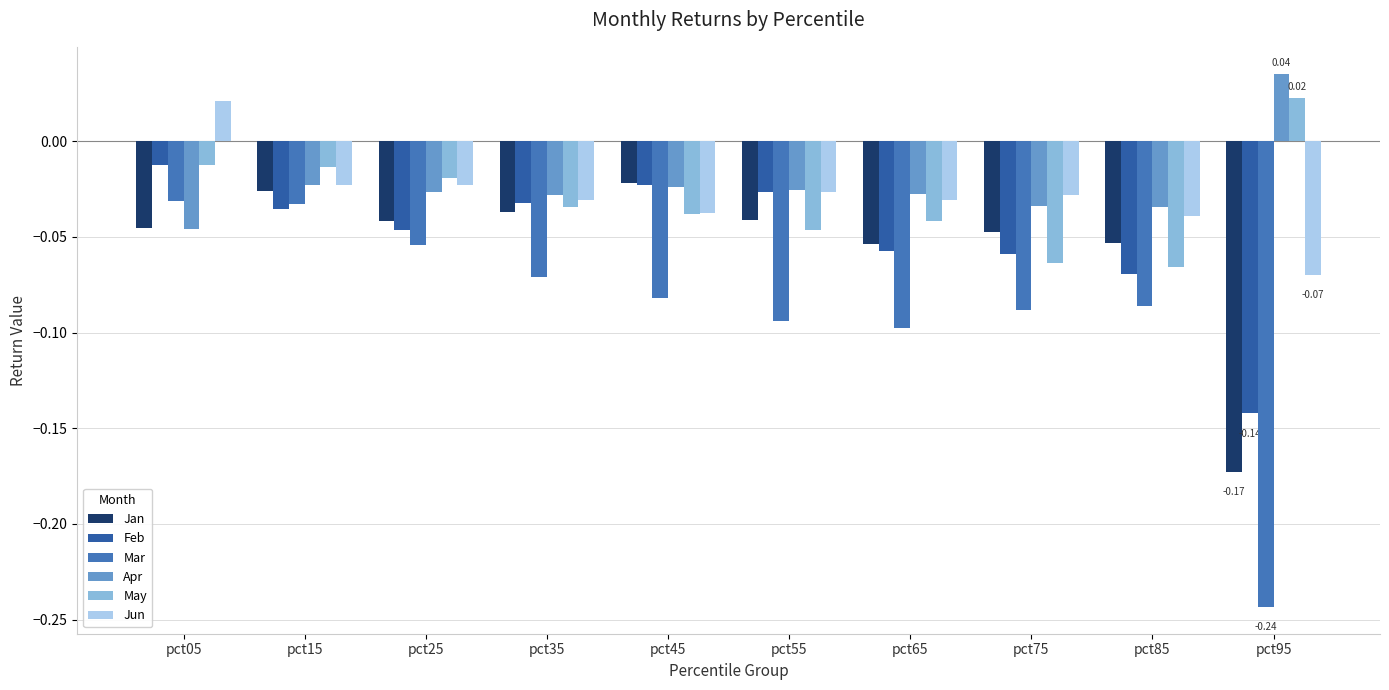

Does the chart contain any negative values?

Yes